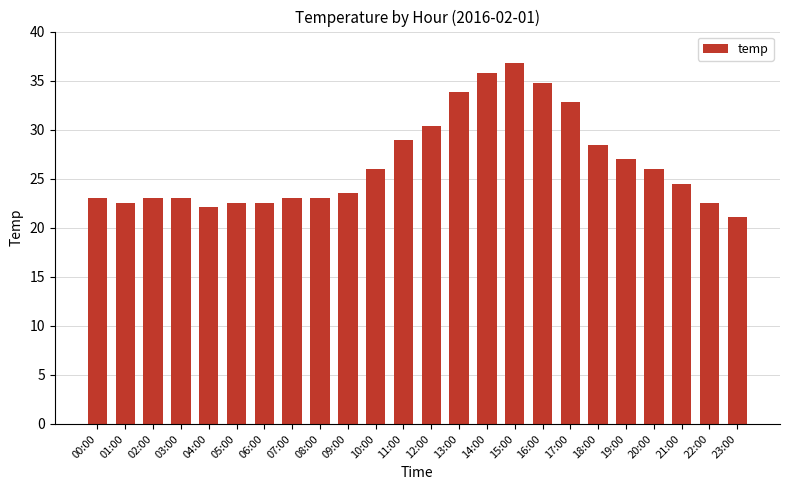

Approximately how many times larger is the value at 05:00 compared to 17:00?

0.7